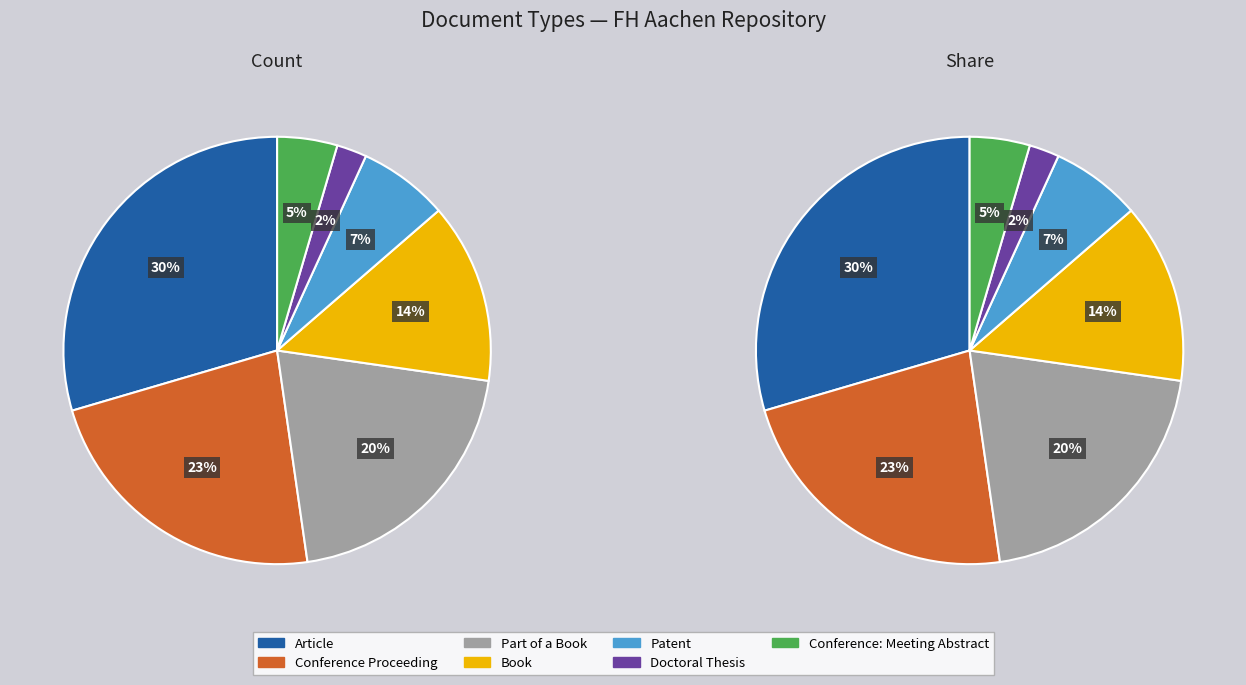

What is the ratio of the value at Book to the value at Conference: Meeting Abstract?

3.0